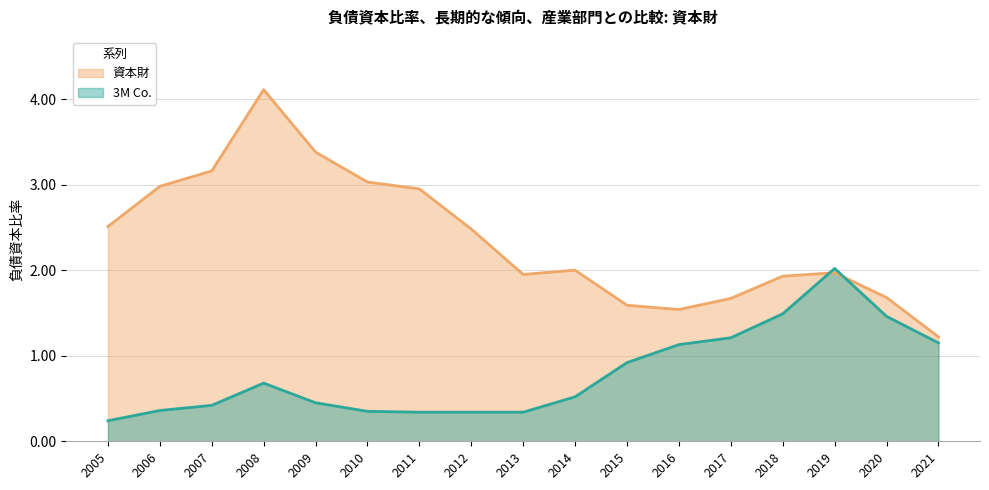

True or false: 3M Co. has a value of 1.1 at 2021.

True